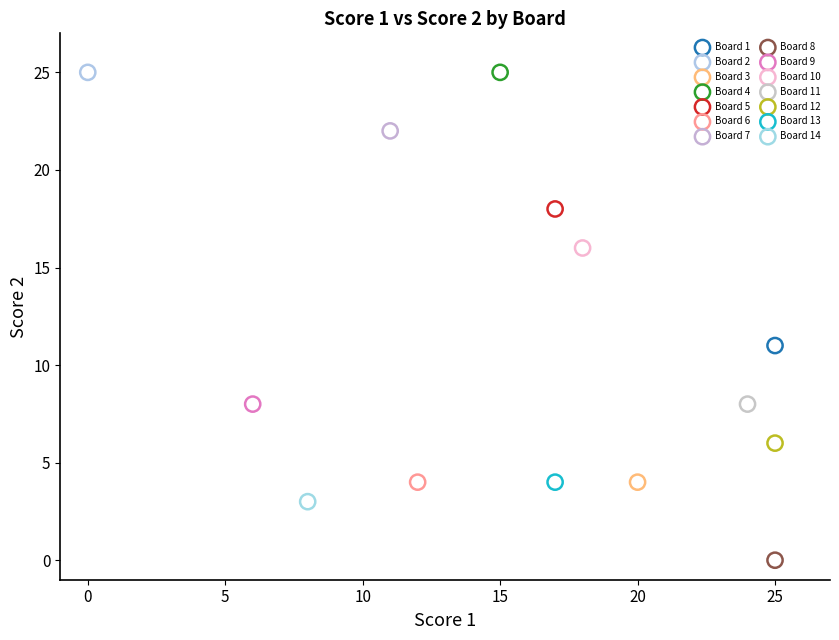

What are all the series names shown in the legend?

Board 1, Board 2, Board 3, Board 4, Board 5, Board 6, Board 7, Board 8, Board 9, Board 10, Board 11, Board 12, Board 13, Board 14